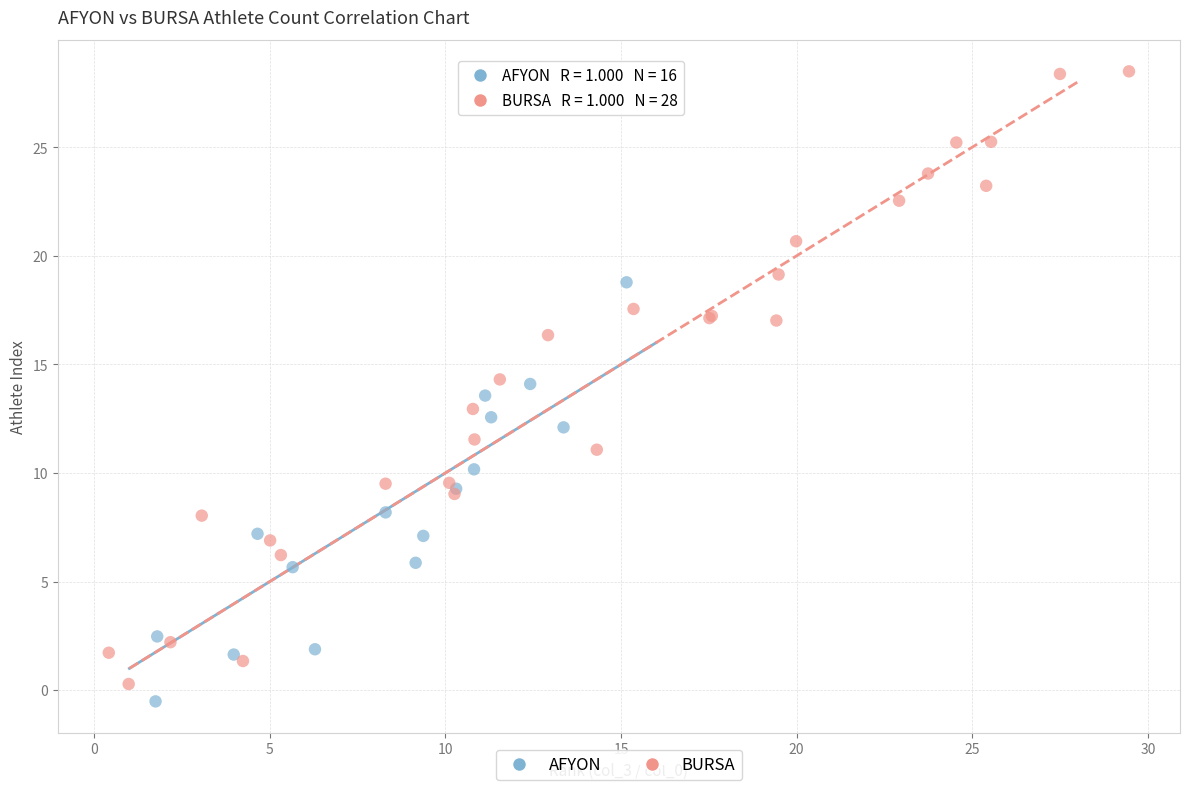

Which series has the widest spread of Y values?

BURSA